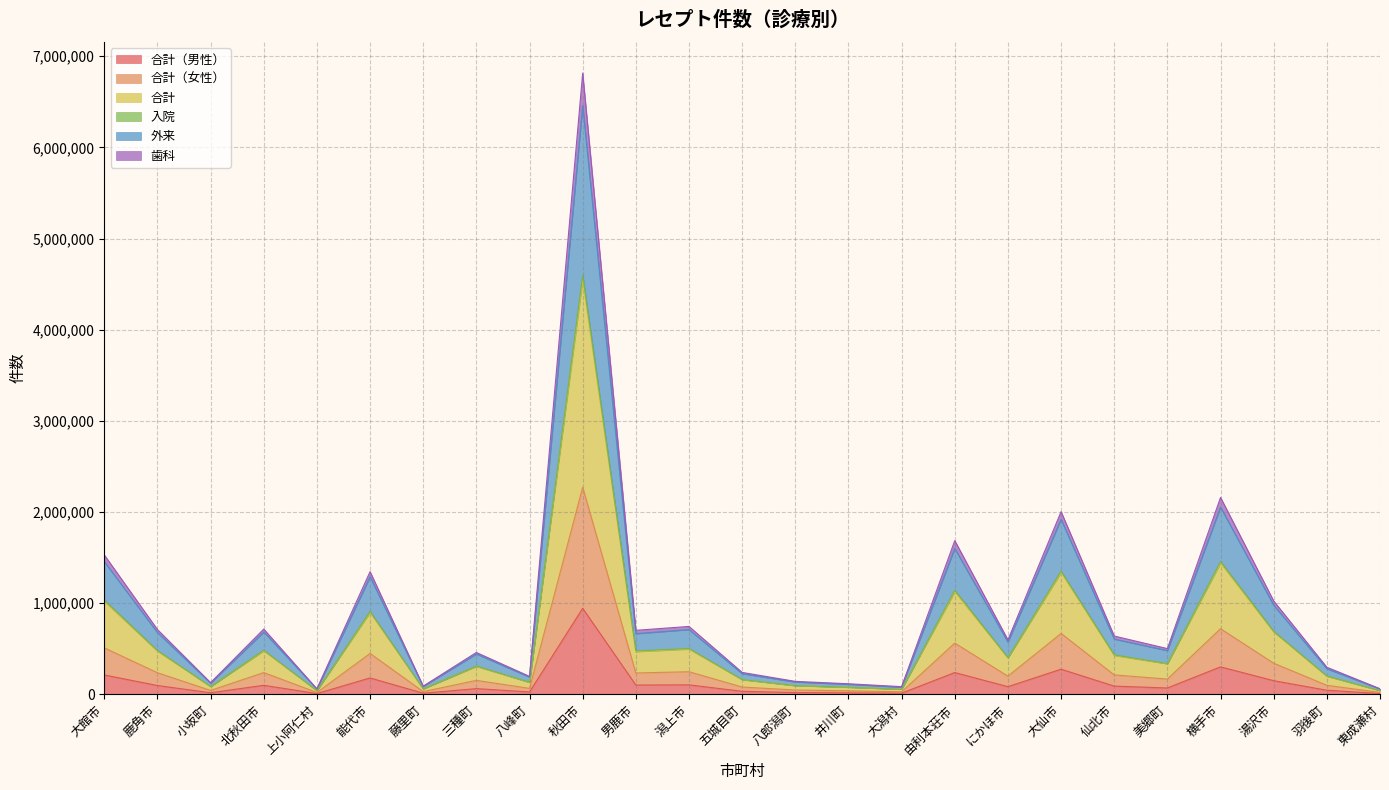

How many interior local valleys does the 外来 series have?

8